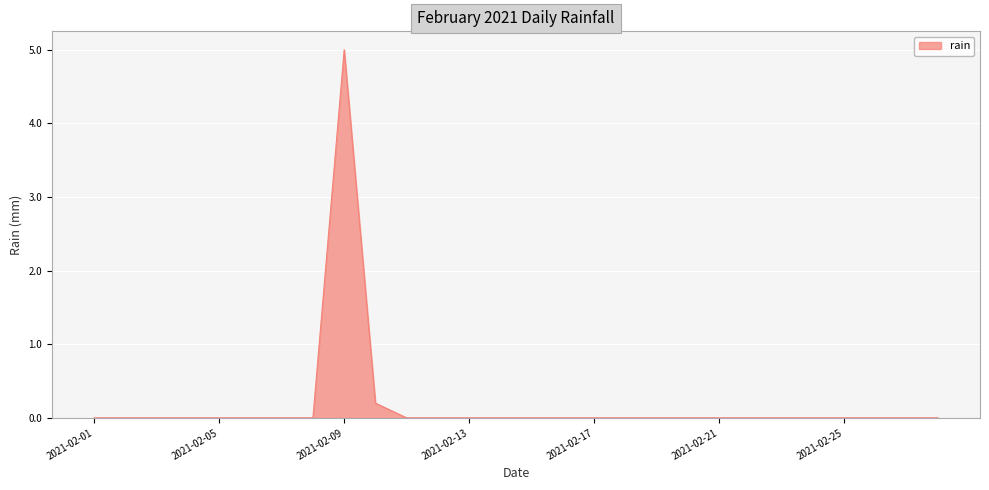

What is the greatest value displayed?

5.0